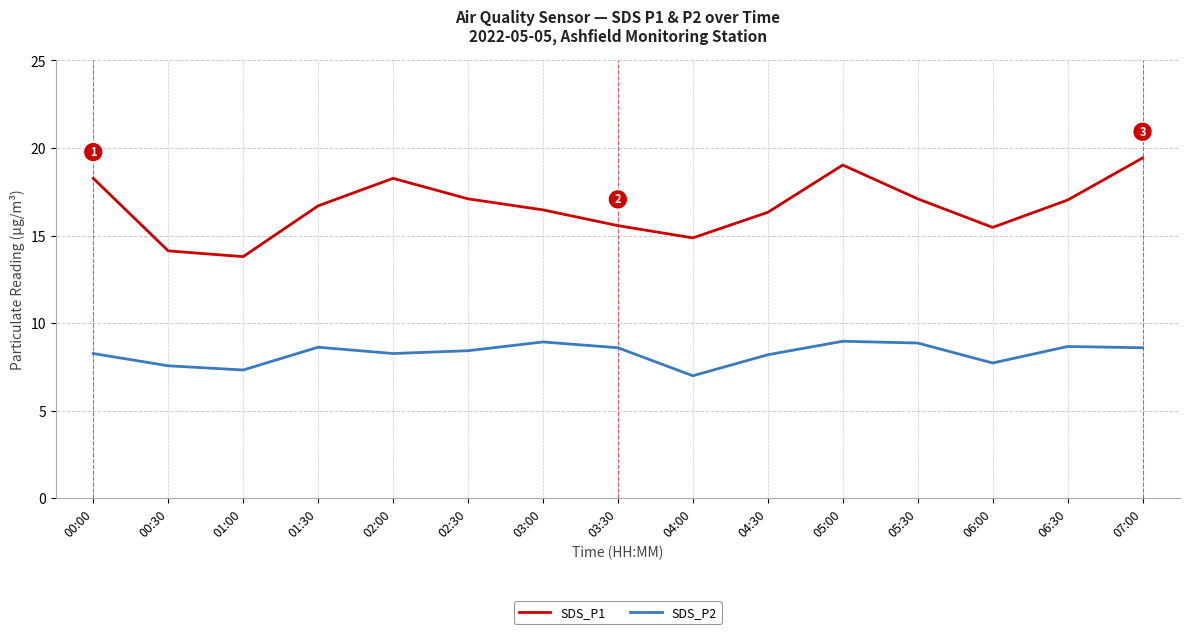

True or false: SDS_P2 and SDS_P1 intersect in this chart.

False